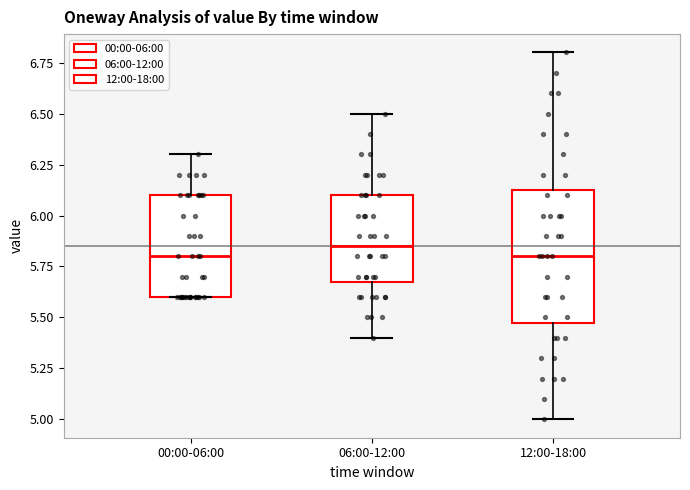

Reading left to right, read every box against the y-axis: the position of its median line, the range the box covers, and the ends of its whiskers. The values are not printed on the chart, so give them approximately, as read against the axis.

00:00-06:00: median 5.80, box 5.60 to 6.10, whiskers 5.60 to 6.30
06:00-12:00: median 5.85, box 5.70 to 6.10, whiskers 5.40 to 6.50
12:00-18:00: median 5.80, box 5.50 to 6.15, whiskers 5.00 to 6.80